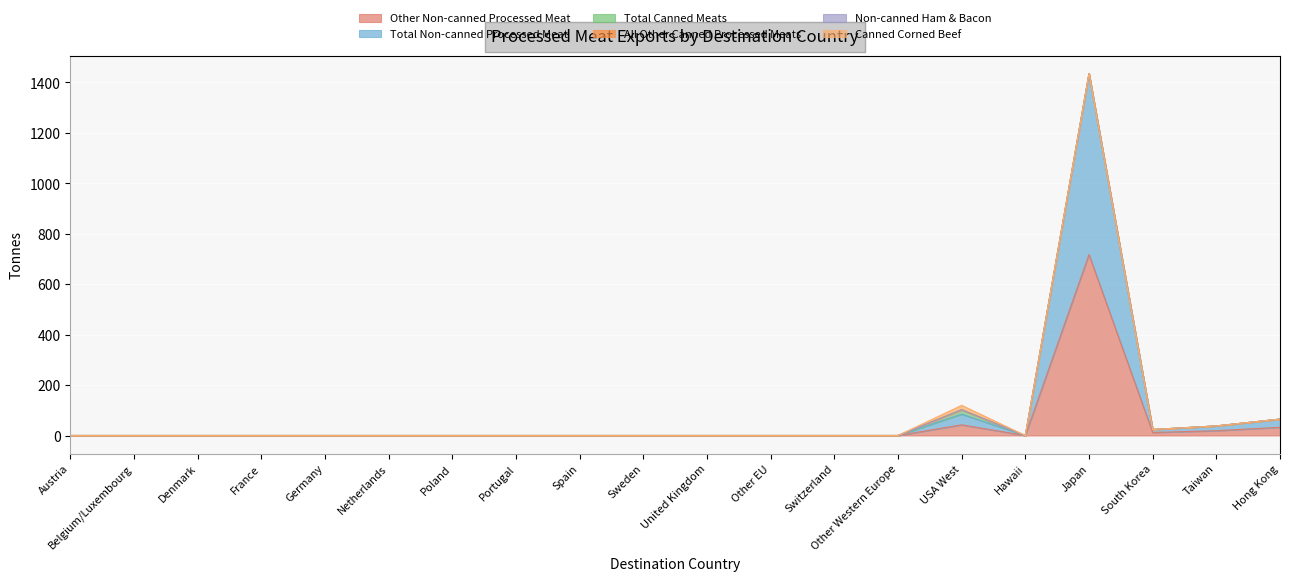

Does the chart display data point markers on the line(s)?

No